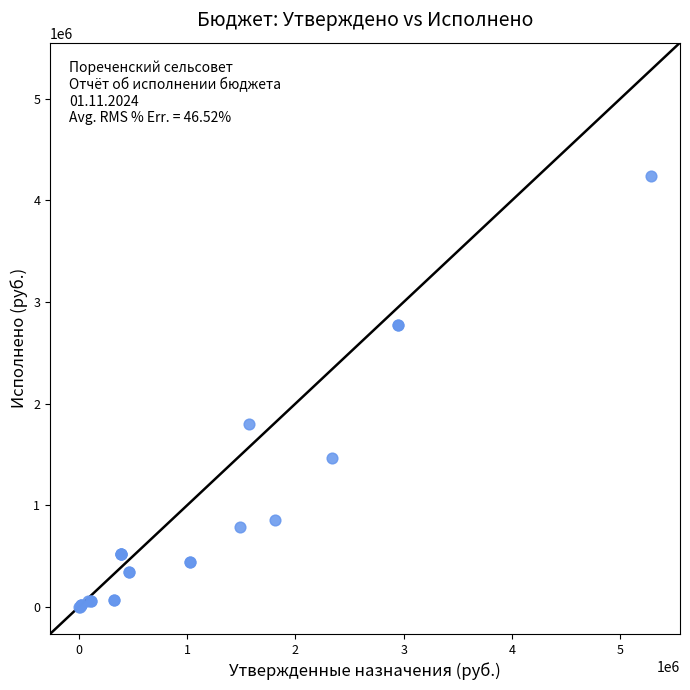

What Y value in the scatter plot is closest to 2118804?

1795340.0